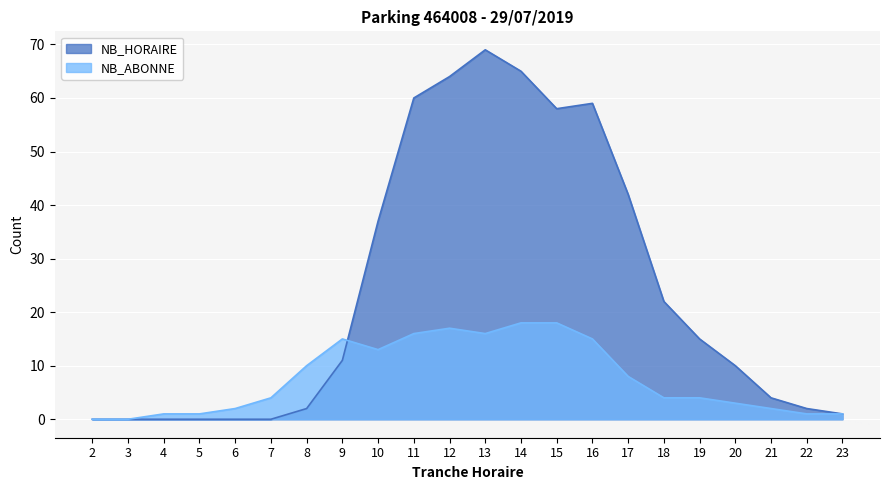

Rank the series at 9 from lowest to highest value.

NB_HORAIRE, NB_ABONNE